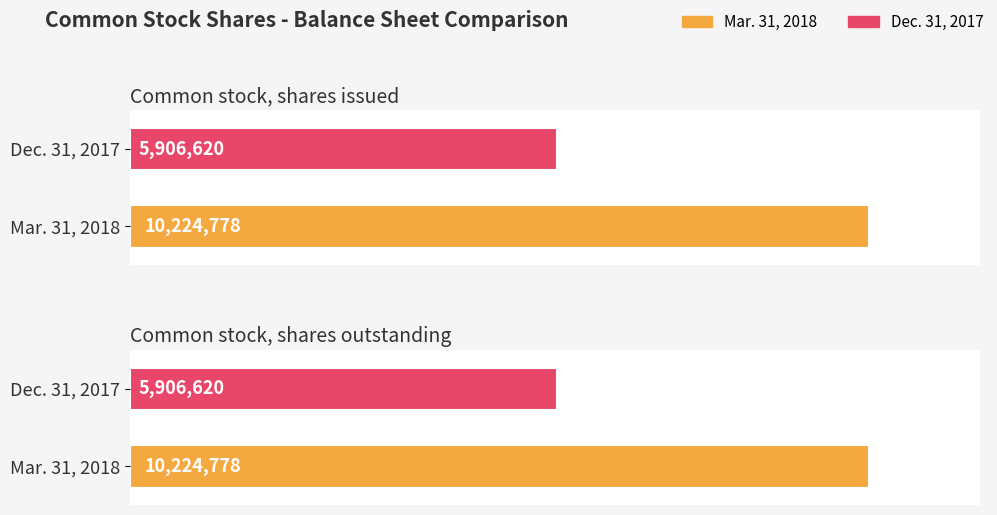

Which category has the lowest value across all series?

Common stock, shares issued